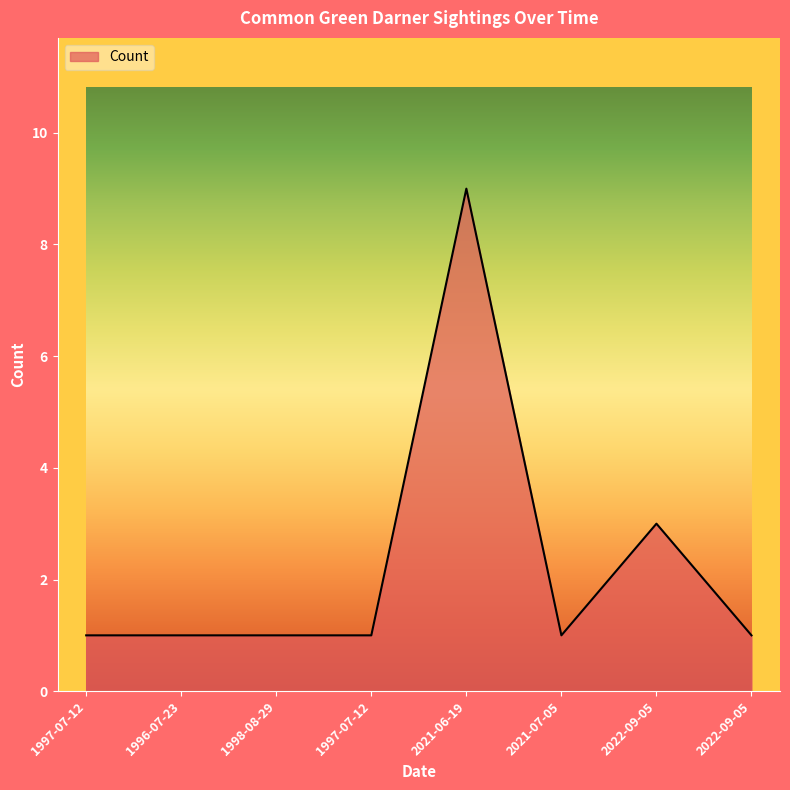

Which has a higher value, 1998-08-29 or 2022-09-05?

2022-09-05